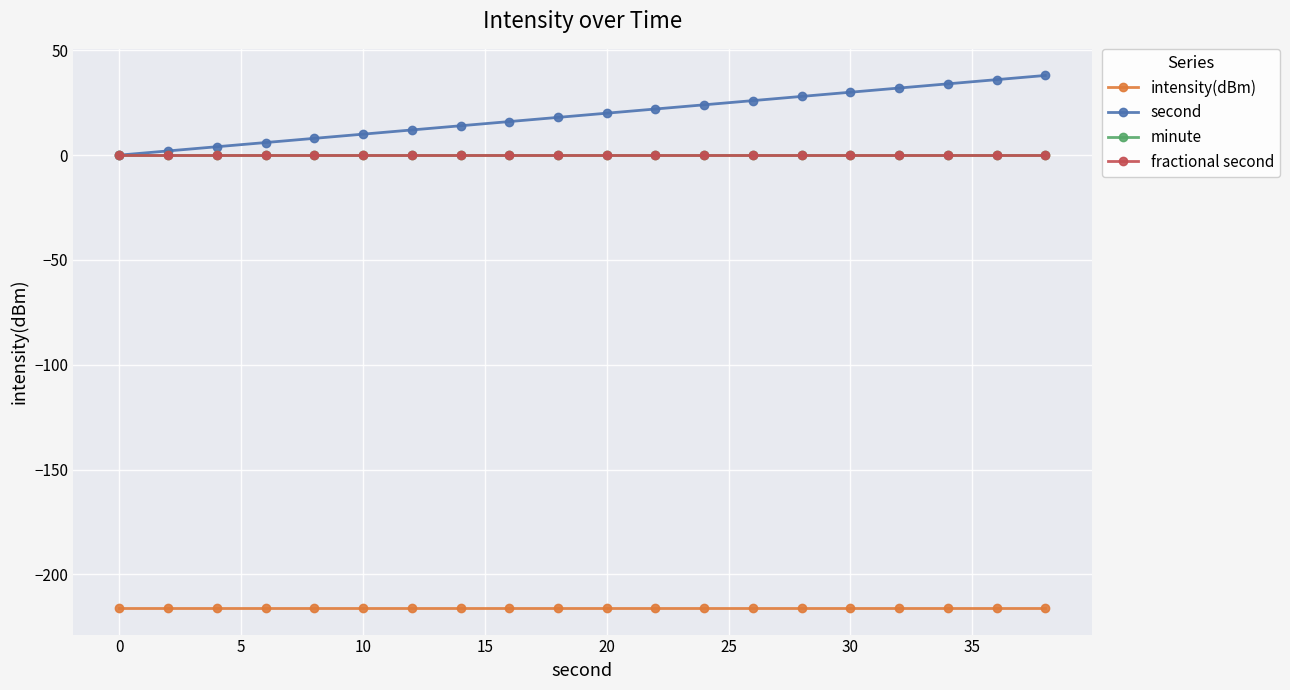

Does the chart have visible grid lines?

Yes